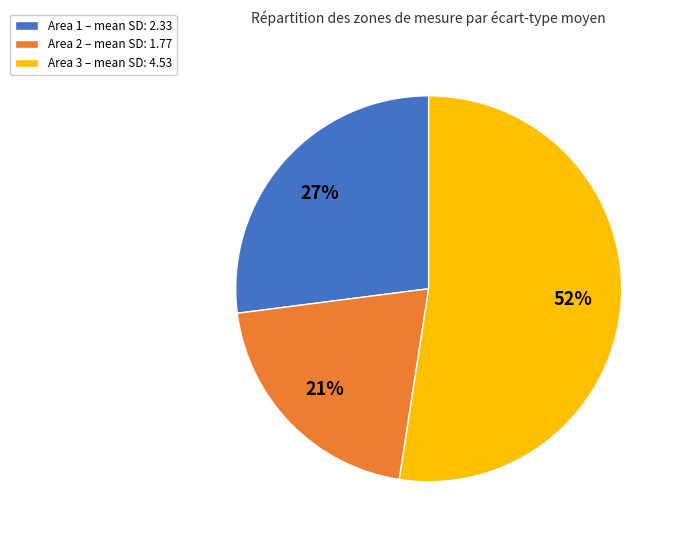

Which category has the biggest portion of the pie?

Area 3